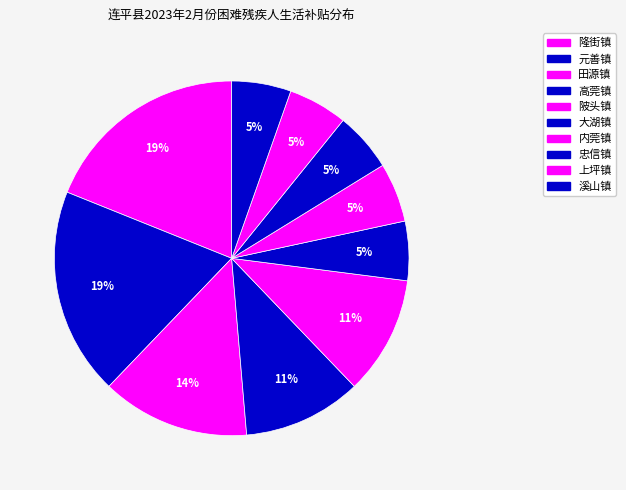

Which slice is the largest?

元善镇